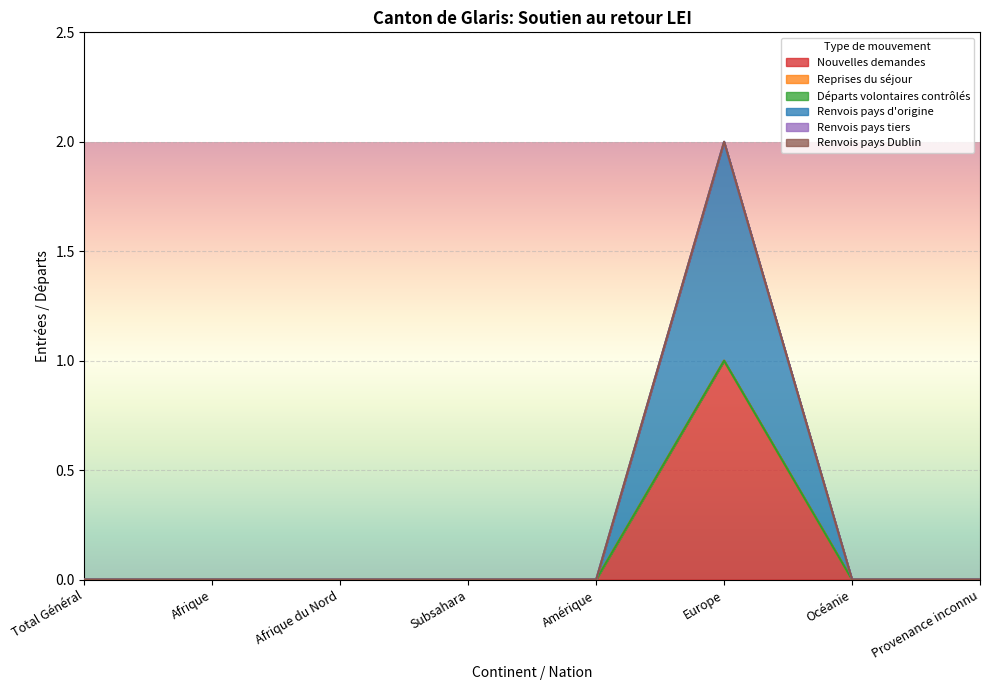

List the series in order of their peak value, lowest first.

Reprises du séjour, Départs volontaires contrôlés, Renvois pays tiers, Renvois pays Dublin, Nouvelles demandes, Renvois pays d'origine